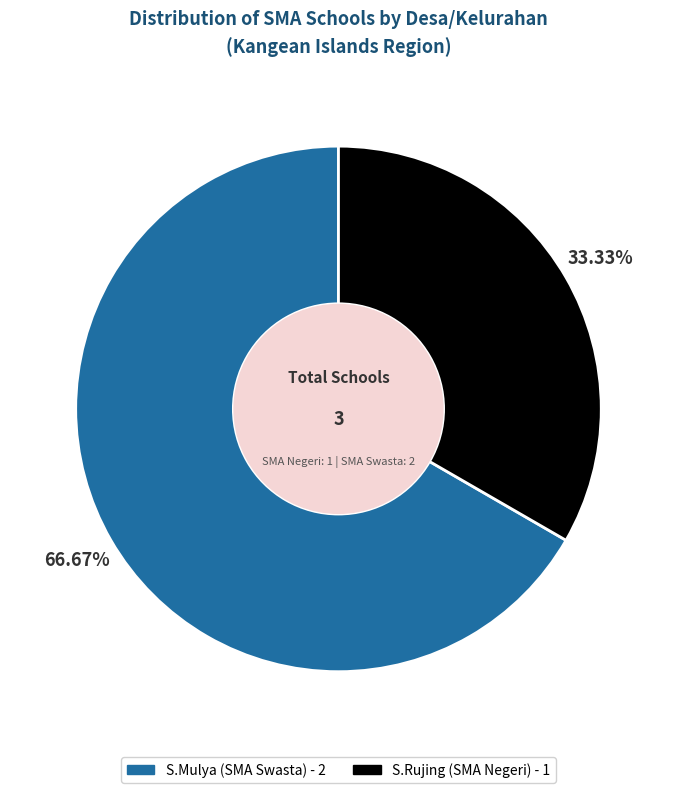

Is S.Mulya (SMA Swasta) the majority of the pie?

Yes